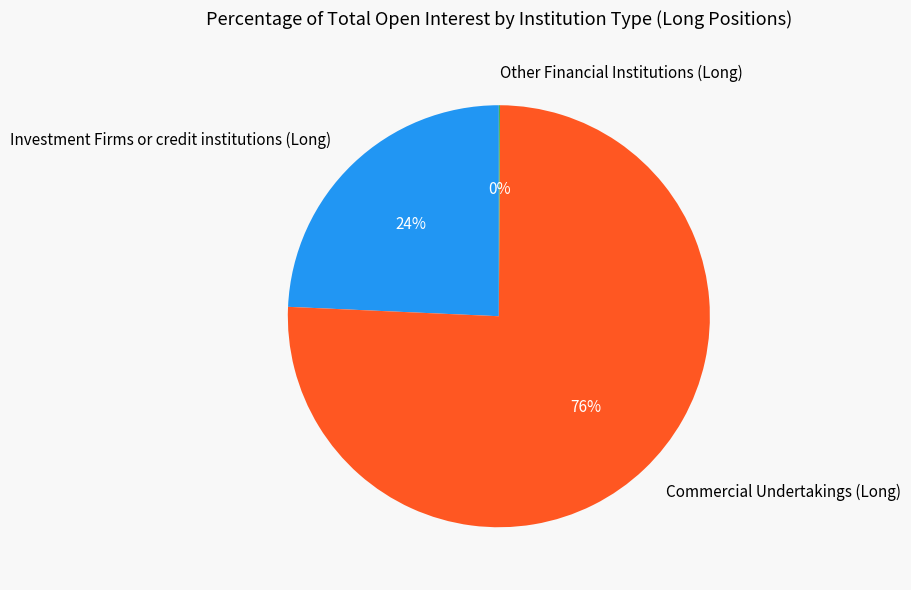

Which slice is the largest?

Commercial Undertakings (Long)